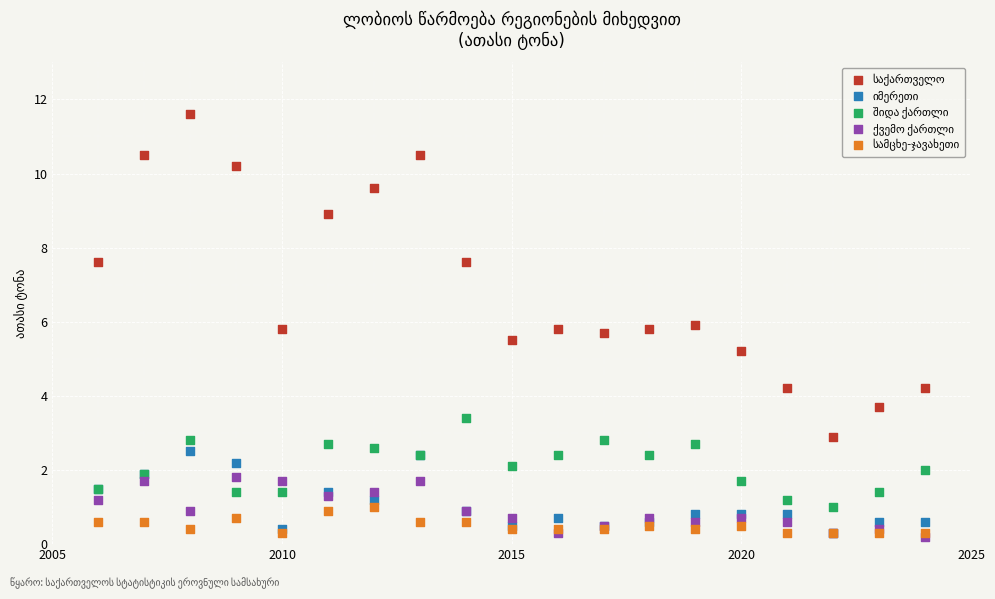

Across all series, what Y value is closest to 5?

5.2